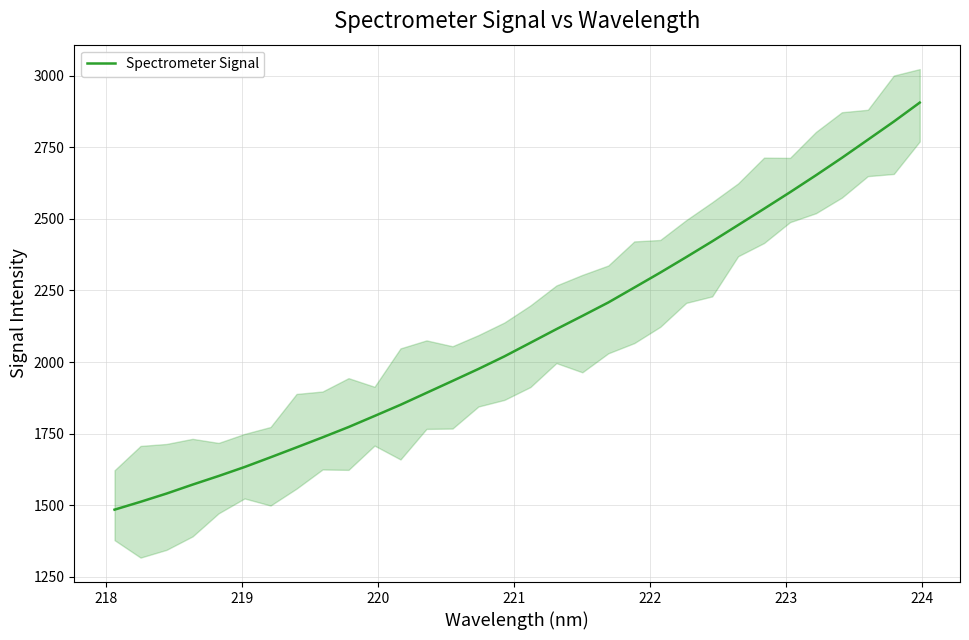

What is the highest value of the Spectrometer Signal series?

2906.1